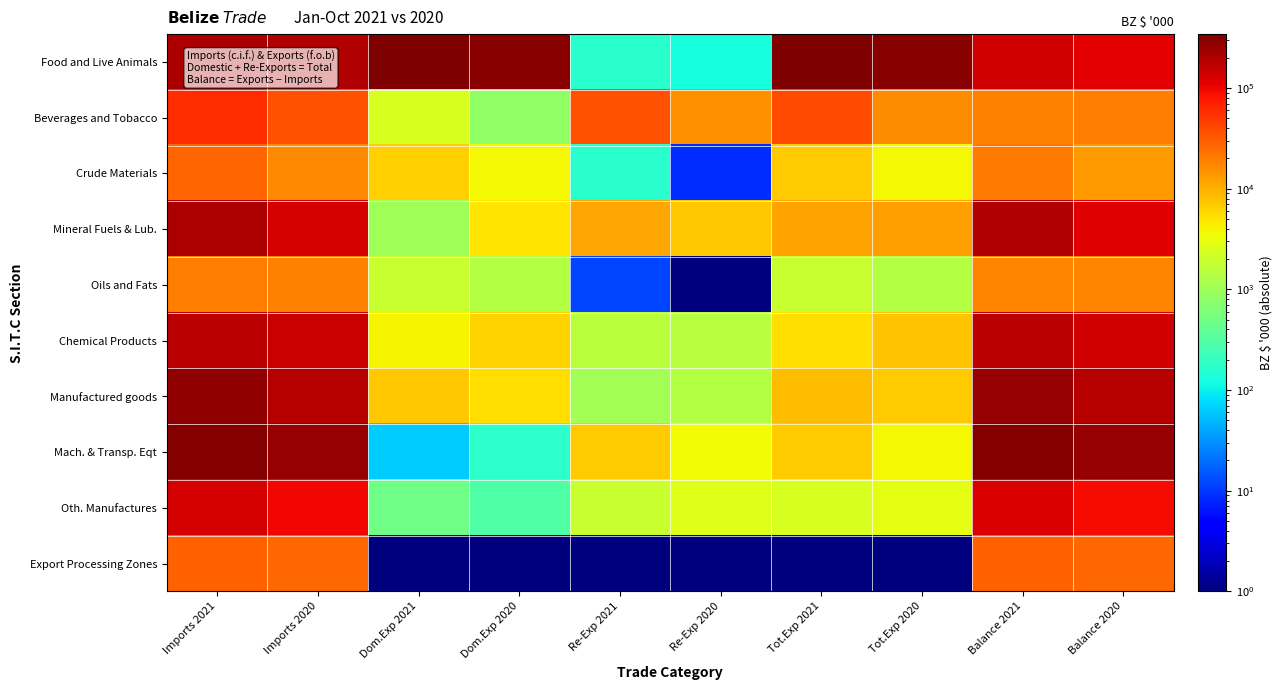

Reading left to right, what are all the values shown in this chart?

Food and Live Animals: Imports 2021=203657.5	Imports 2020=190701.8	Dom.Exp 2021=343486.2	Dom.Exp 2020=301621.5	Re-Exp 2021=168.3	Re-Exp 2020=131.5	Tot.Exp 2021=343654.5	Tot.Exp 2020=301753.0	Balance 2021=139997.0	Balance 2020=111051.2
Beverages and Tobacco: Imports 2021=57239.4	Imports 2020=35494.3	Dom.Exp 2021=2410.1	Dom.Exp 2020=829.5	Re-Exp 2021=36466.7	Re-Exp 2020=15062.4	Tot.Exp 2021=38876.8	Tot.Exp 2020=15891.8	Balance 2021=18362.7	Balance 2020=19602.4
Crude Materials: Imports 2021=27472.6	Imports 2020=16707.4	Dom.Exp 2021=6635.2	Dom.Exp 2020=3744.2	Re-Exp 2021=160.7	Re-Exp 2020=8.9	Tot.Exp 2021=6795.9	Tot.Exp 2020=3753.1	Balance 2021=20676.7	Balance 2020=12954.3
Mineral Fuels & Lub.: Imports 2021=206202.0	Imports 2020=131174.6	Dom.Exp 2021=1041.6	Dom.Exp 2020=4896.9	Re-Exp 2021=11102.7	Re-Exp 2020=7406.8	Tot.Exp 2021=12144.2	Tot.Exp 2020=12303.7	Balance 2021=194057.8	Balance 2020=118870.9
Oils and Fats: Imports 2021=19480.3	Imports 2020=19044.4	Dom.Exp 2021=1860.5	Dom.Exp 2020=1400.1	Re-Exp 2021=11.7	Re-Exp 2020=0.7	Tot.Exp 2021=1872.2	Tot.Exp 2020=1400.8	Balance 2021=17608.1	Balance 2020=17643.6
Chemical Products: Imports 2021=179806.5	Imports 2020=147598.1	Dom.Exp 2021=3976.6	Dom.Exp 2020=6135.7	Re-Exp 2021=1511.7	Re-Exp 2020=1497.4	Tot.Exp 2021=5488.3	Tot.Exp 2020=7633.1	Balance 2021=174318.2	Balance 2020=139964.9
Manufactured goods: Imports 2021=273010.8	Imports 2020=188355.6	Dom.Exp 2021=7410.6	Dom.Exp 2020=5501.1	Re-Exp 2021=1074.2	Re-Exp 2020=1415.8	Tot.Exp 2021=8484.9	Tot.Exp 2020=6916.9	Balance 2021=264525.9	Balance 2020=181438.7
Mach. & Transp. Eqt: Imports 2021=326109.0	Imports 2020=265248.7	Dom.Exp 2021=64.6	Dom.Exp 2020=171.5	Re-Exp 2021=6807.8	Re-Exp 2020=3598.2	Tot.Exp 2021=6872.4	Tot.Exp 2020=3769.7	Balance 2021=319236.6	Balance 2020=261479.1
Oth. Manufactures: Imports 2021=127135.9	Imports 2020=97162.1	Dom.Exp 2021=495.7	Dom.Exp 2020=302.5	Re-Exp 2021=1919.8	Re-Exp 2020=2711.5	Tot.Exp 2021=2415.5	Tot.Exp 2020=3014.0	Balance 2021=124720.4	Balance 2020=94148.1
Export Processing Zones: Imports 2021=28521.8	Imports 2020=26318.5	Dom.Exp 2021=0.1	Dom.Exp 2020=0.1	Re-Exp 2021=0.1	Re-Exp 2020=0.1	Tot.Exp 2021=0.1	Tot.Exp 2020=0.1	Balance 2021=28521.8	Balance 2020=26318.5